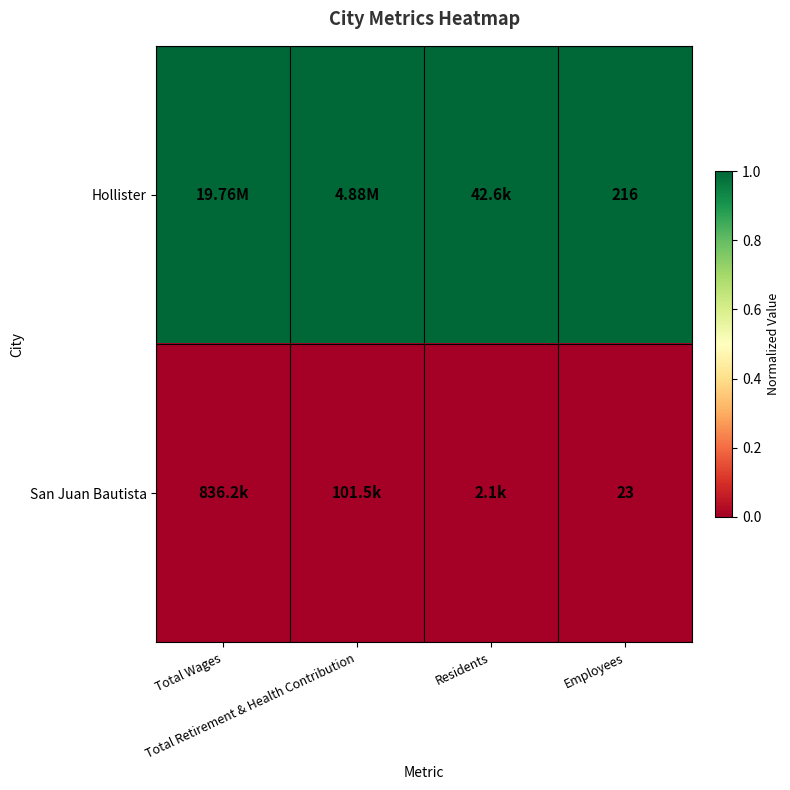

List the series in order of their overall mean, lowest first.

San Juan Bautista, Hollister